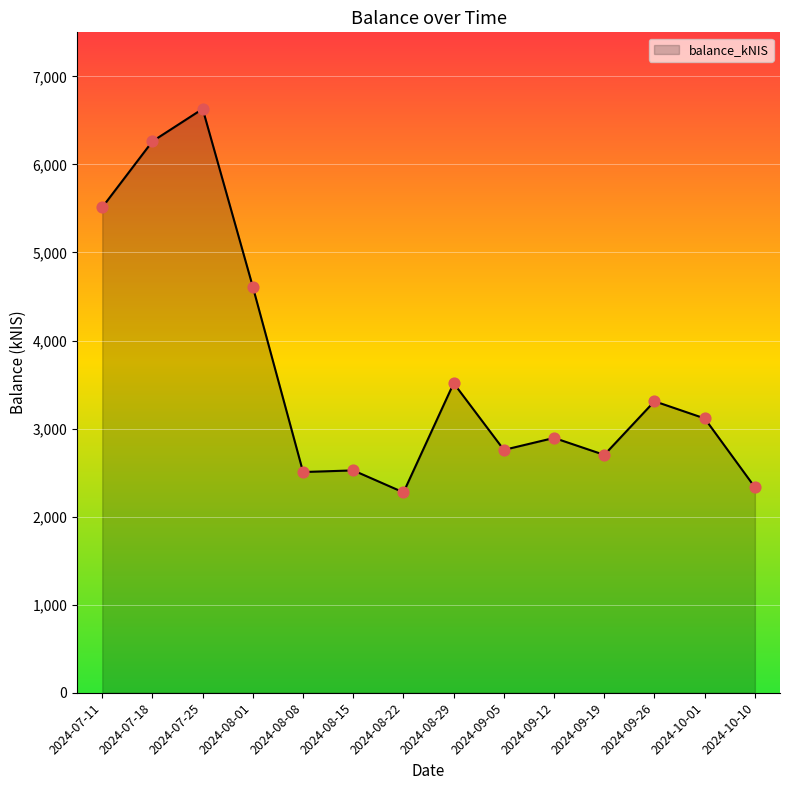

Which has a higher value, 2024-07-11 or 2024-09-12?

2024-07-11